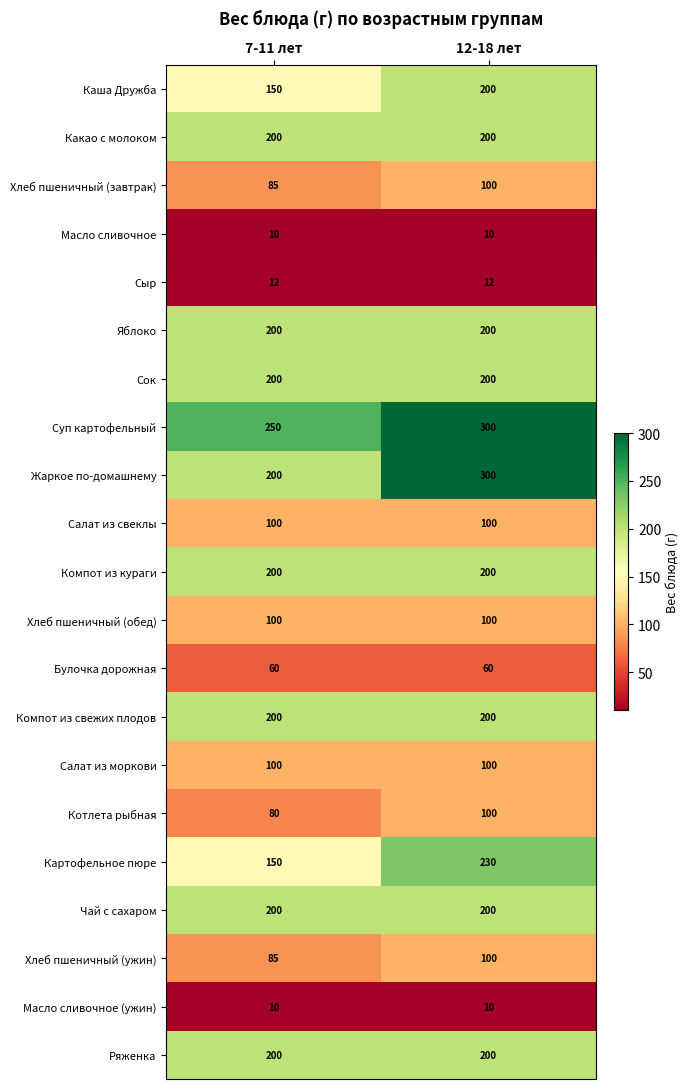

What is the average value of the Ряженка series?

200